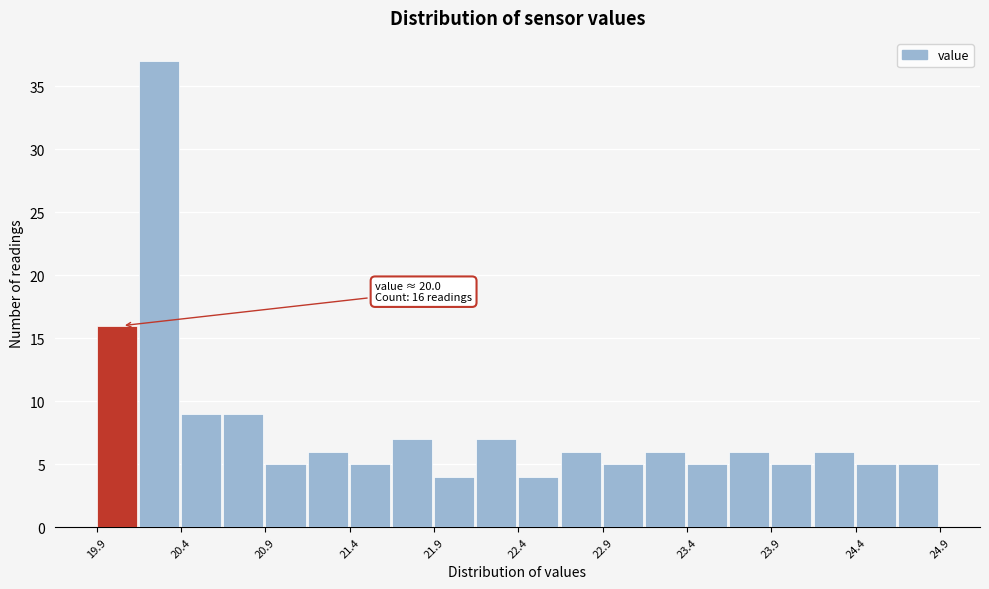

Which range on the x-axis has the tallest bar?

20.10 to 20.35